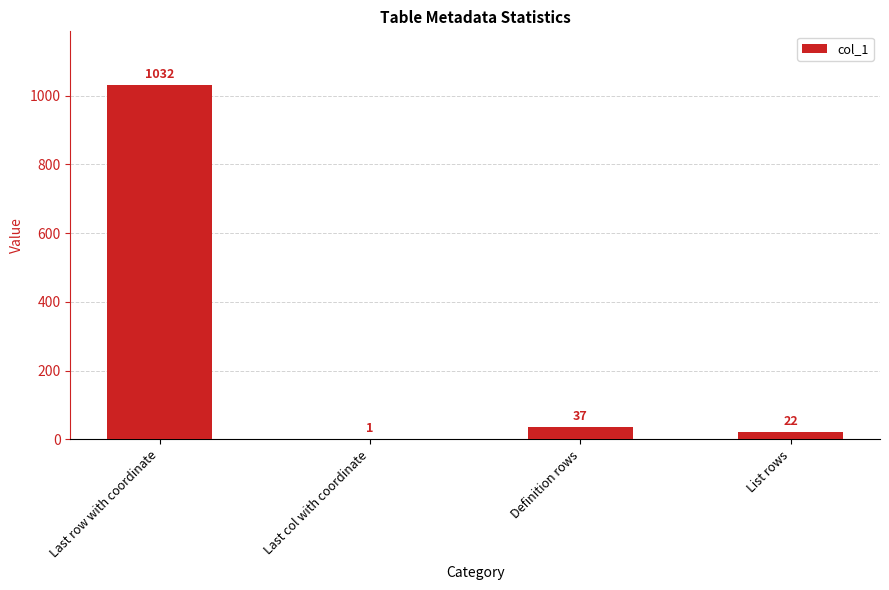

Are the bars horizontal?

No